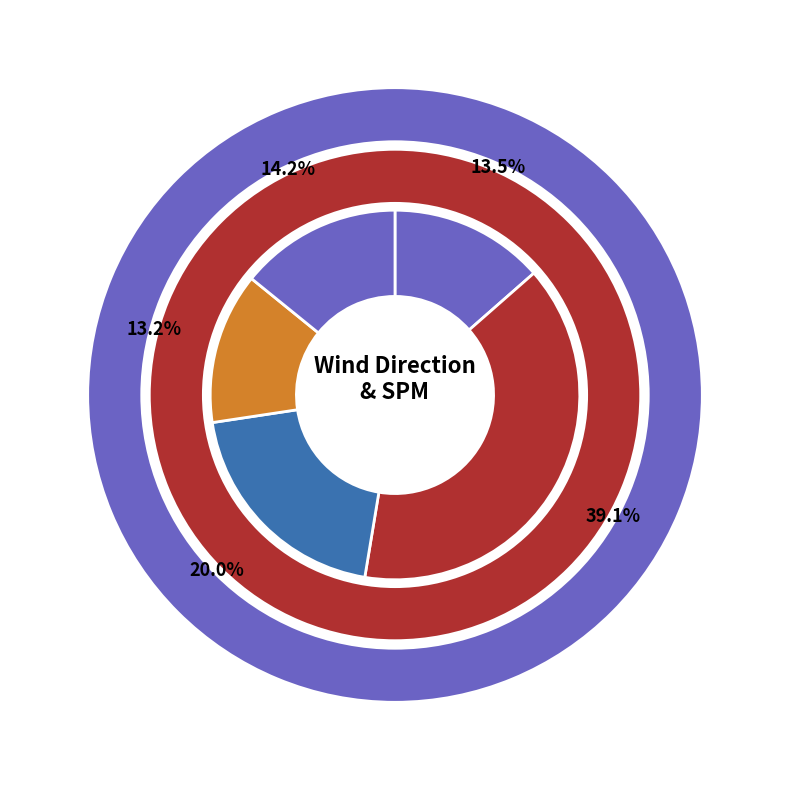

How many segments does this pie chart have?

5